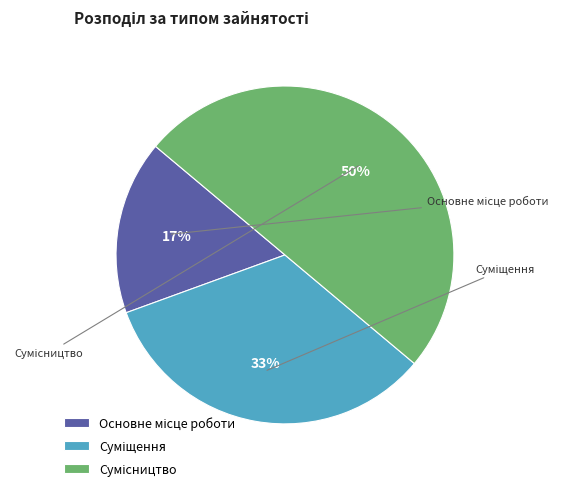

To the nearest percent, what is the difference between the largest and smallest slice percentages?

33%